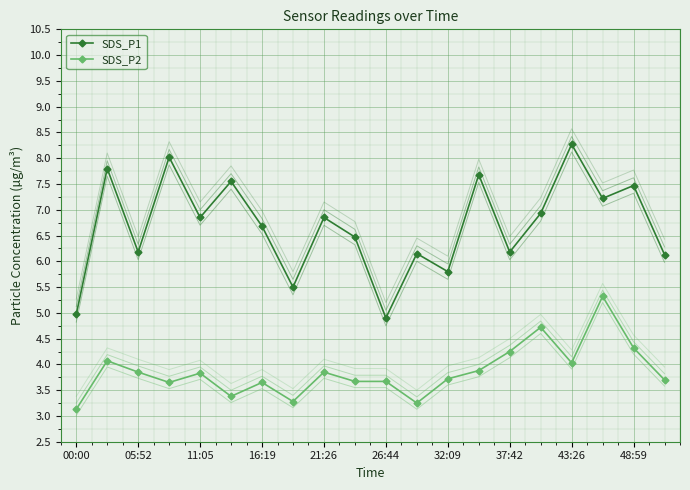

Which series has the largest range (max minus min)?

SDS_P1